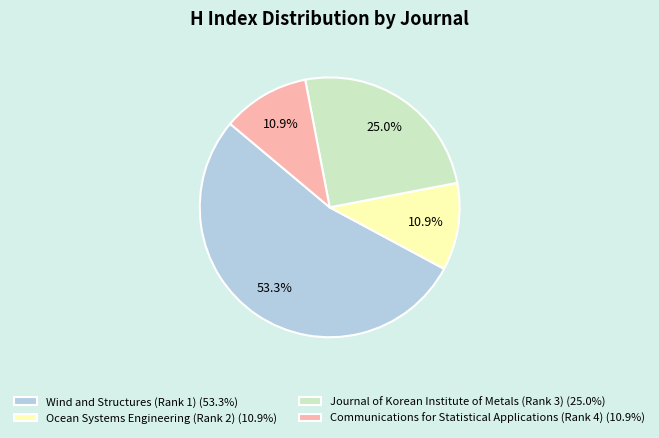

To the nearest percent, what is the difference between the largest and smallest slice percentages?

42%